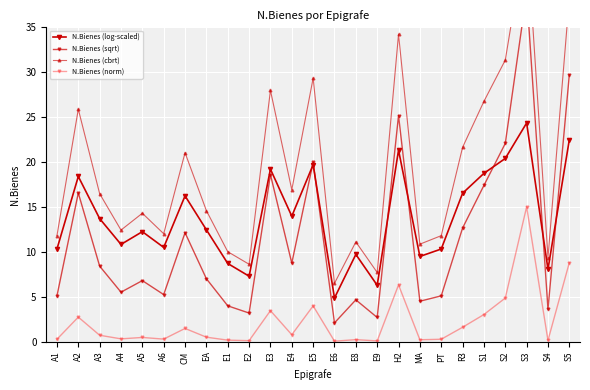

True or false: N.Bienes (norm) and N.Bienes (log-scaled) cross at least once.

False